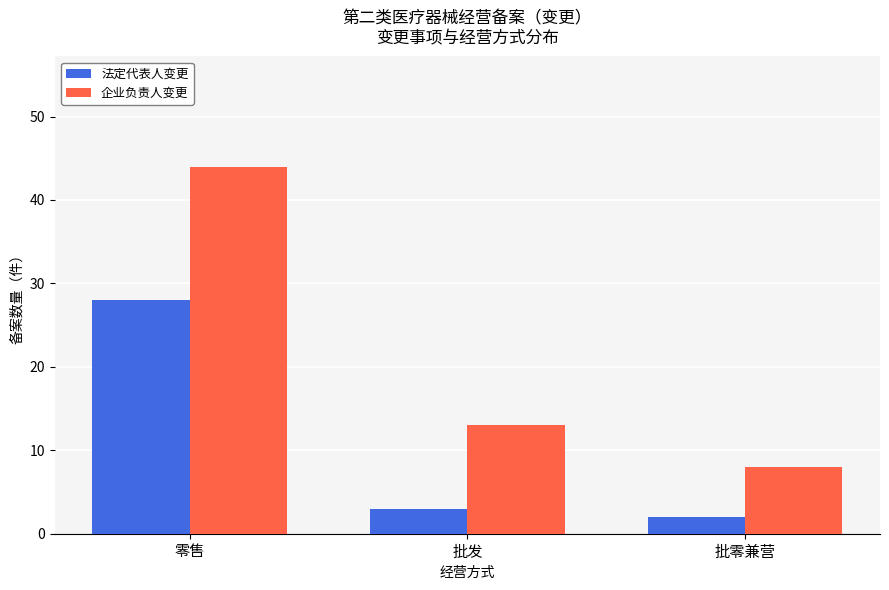

Which series has the largest range (max minus min)?

企业负责人变更